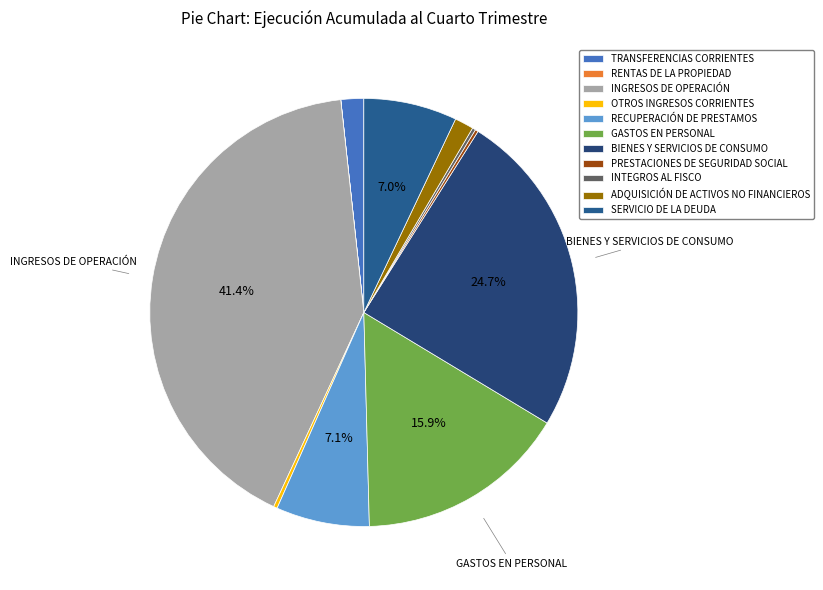

Rank the categories by value from lowest to highest.

RENTAS DE LA PROPIEDAD, PRESTACIONES DE SEGURIDAD SOCIAL, INTEGROS AL FISCO, OTROS INGRESOS CORRIENTES, ADQUISICIÓN DE ACTIVOS NO FINANCIEROS, TRANSFERENCIAS CORRIENTES, SERVICIO DE LA DEUDA, RECUPERACIÓN DE PRESTAMOS, GASTOS EN PERSONAL, BIENES Y SERVICIOS DE CONSUMO, INGRESOS DE OPERACIÓN